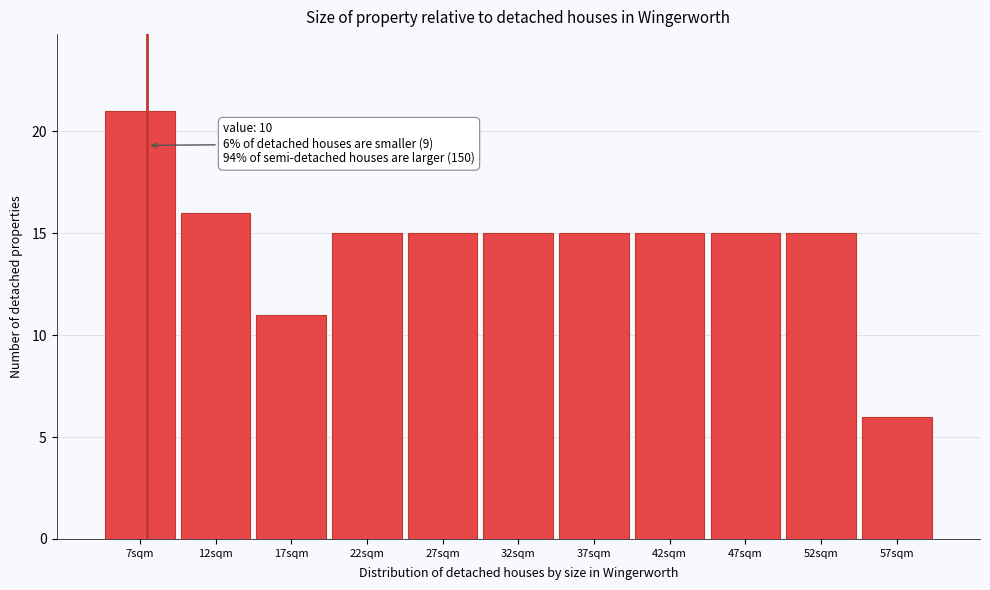

Reading left to right, what are all the values shown in this chart?

7sqm=21	12sqm=16	17sqm=11	22sqm=15	27sqm=15	32sqm=15	37sqm=15	42sqm=15	47sqm=15	52sqm=15	57sqm=6